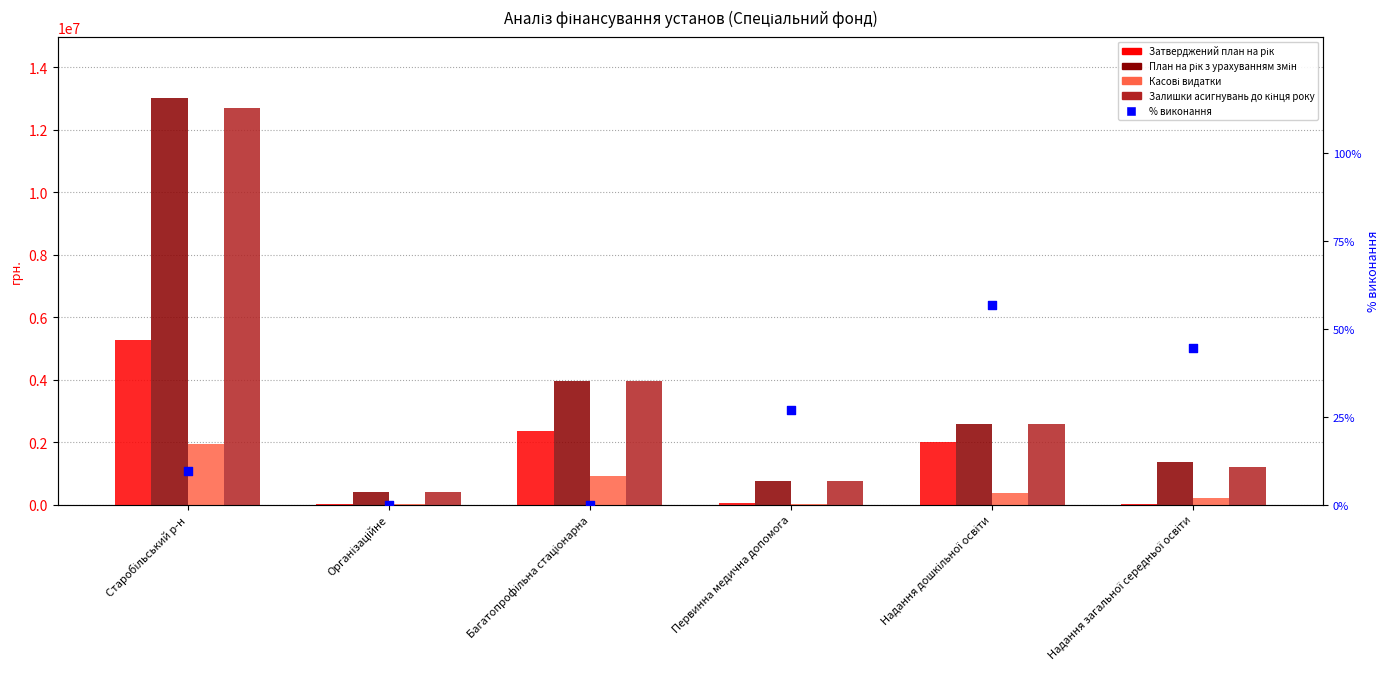

Which series contains the highest Y value?

План на рік з урахуванням змін